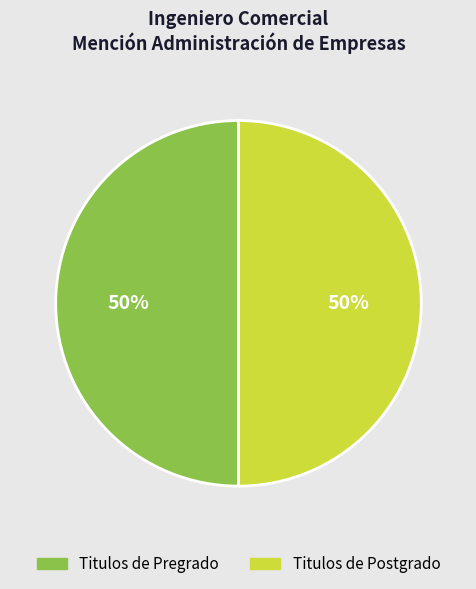

To the nearest percent, what is the average slice percentage?

50%